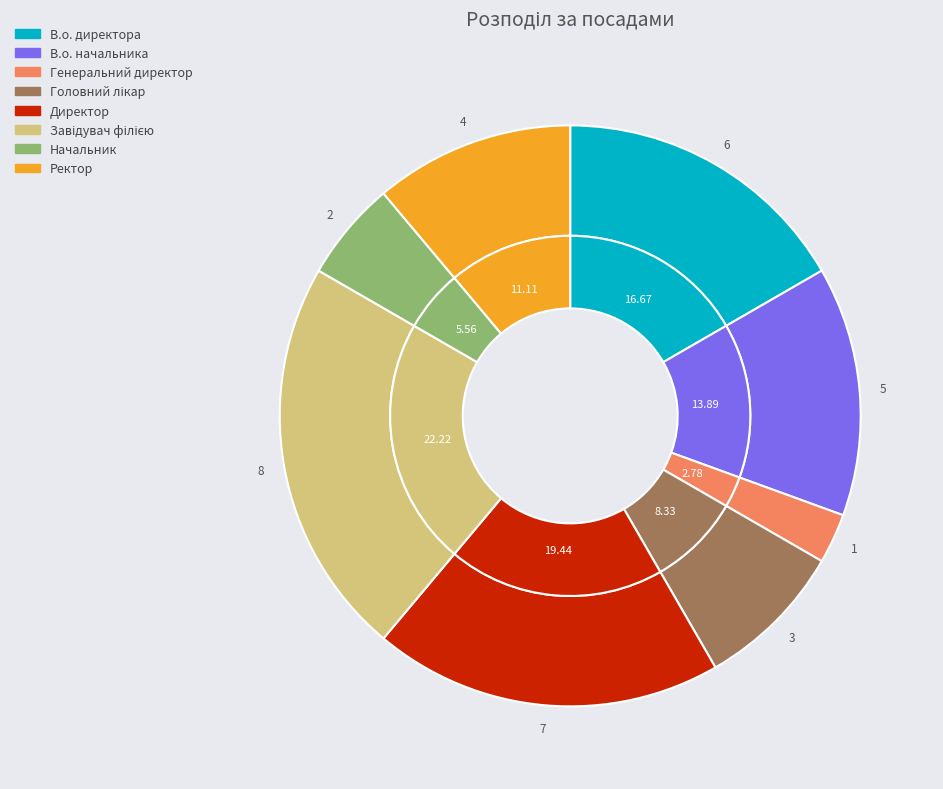

To the nearest percent, what is the difference between the Начальник and Ректор slice percentages?

6%